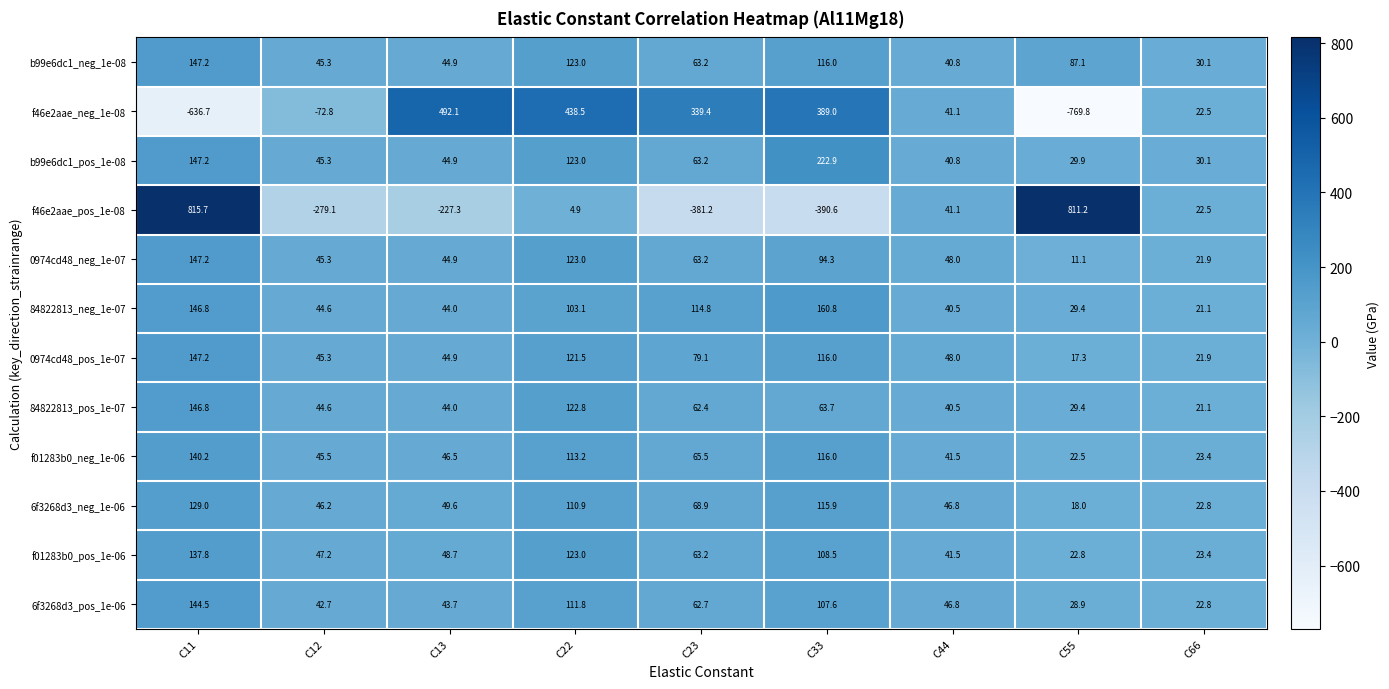

Rank the categories by f01283b0_neg_1e-06 value from lowest to highest.

C55, C66, C44, C12, C13, C23, C22, C33, C11